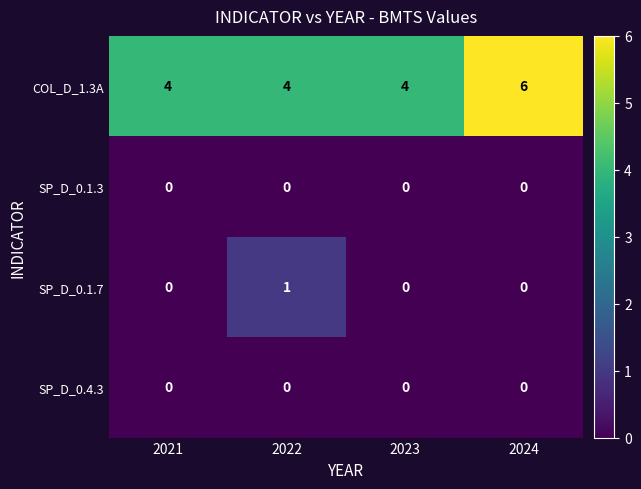

What is the approximate value of COL_D_1.3A at 2021?

4